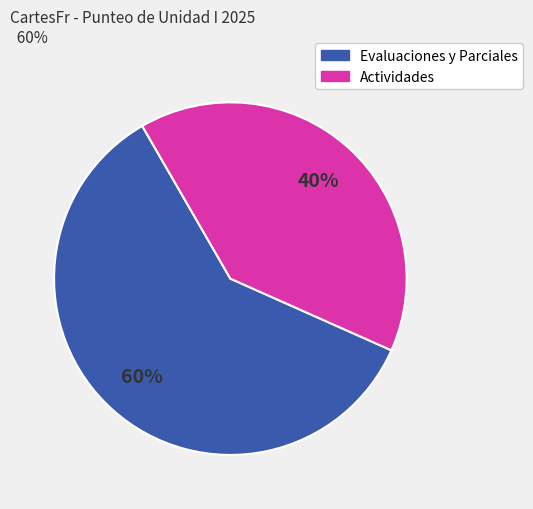

To the nearest percent, what is the average slice percentage?

50%